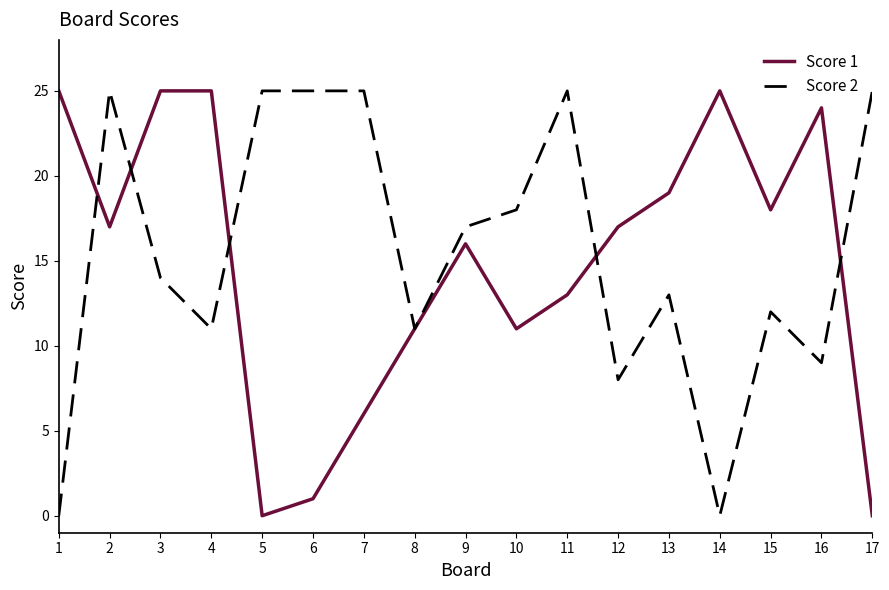

What is the maximum value for Score 2?

25